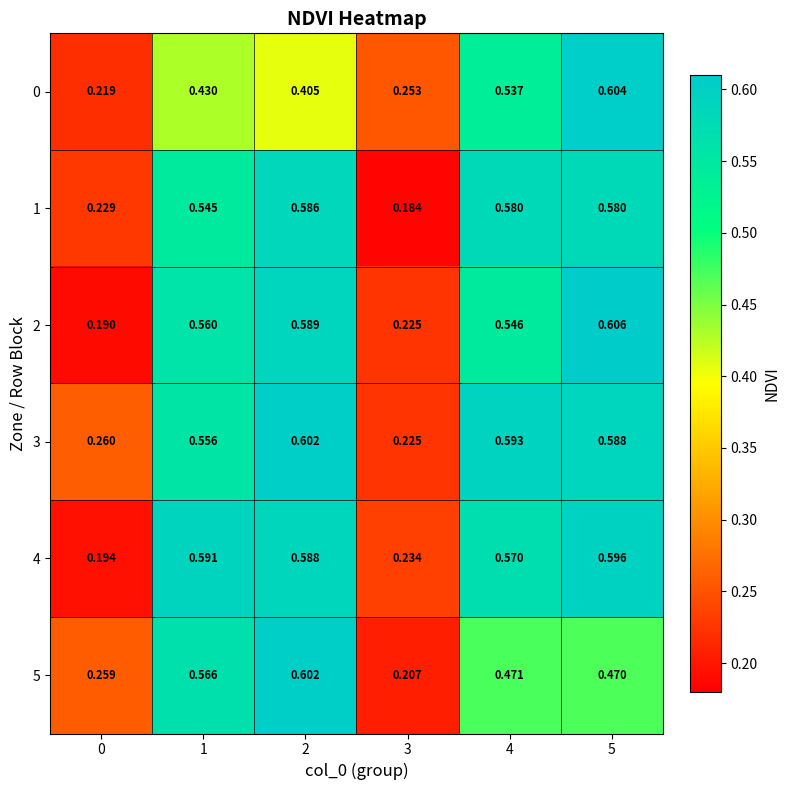

Which series changed the most between 2 and 3?

1